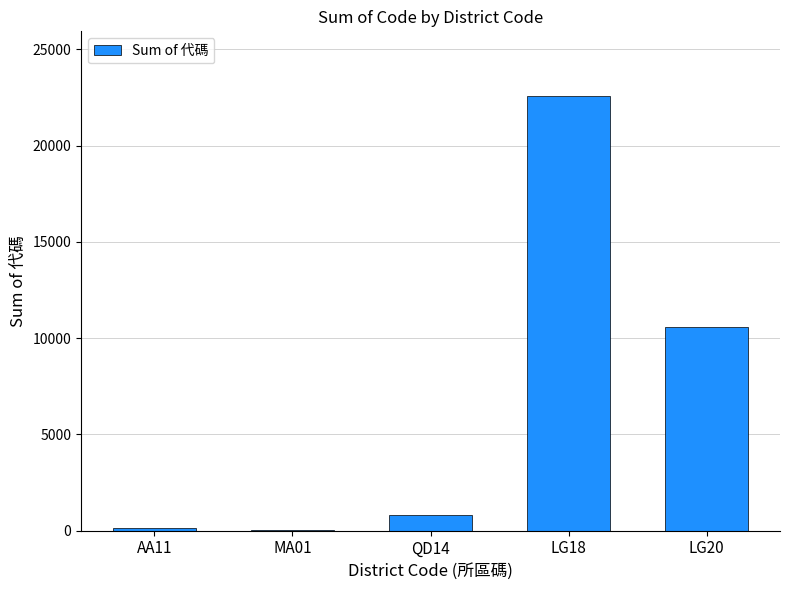

What is the maximum value shown in the chart?

22546